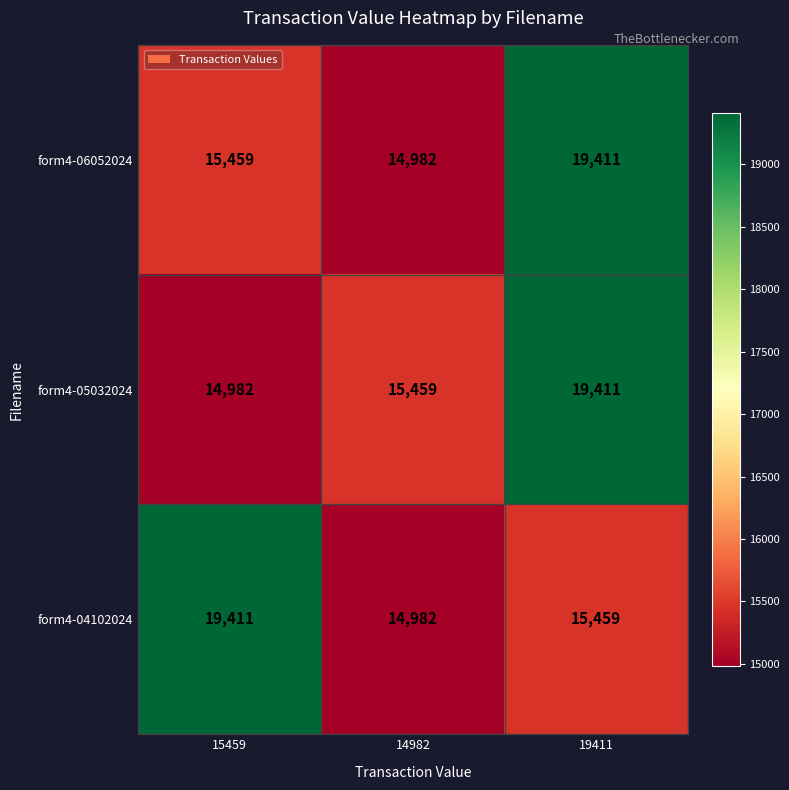

How many values in the form4-05032024 series are below 15459?

1